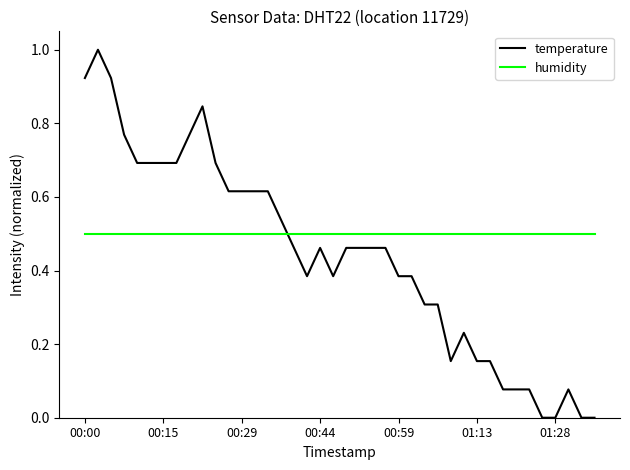

Which series has the largest range (max minus min)?

temperature